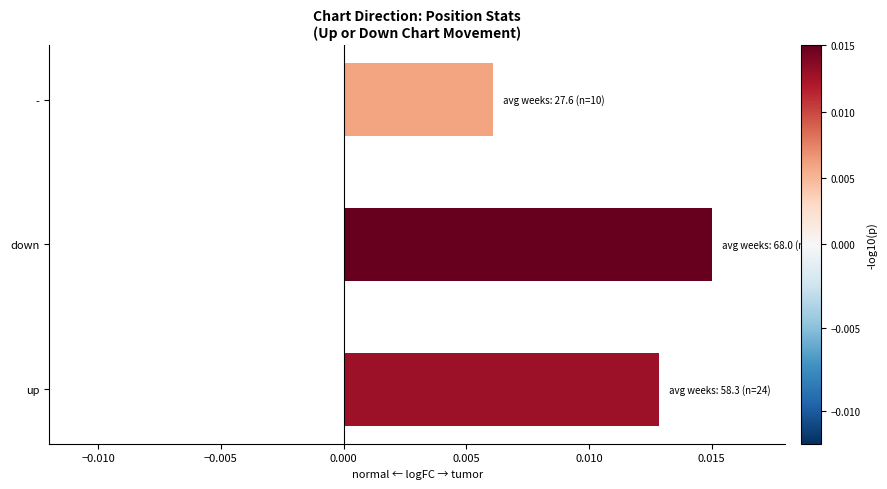

Which label corresponds to the largest value in the chart?

down